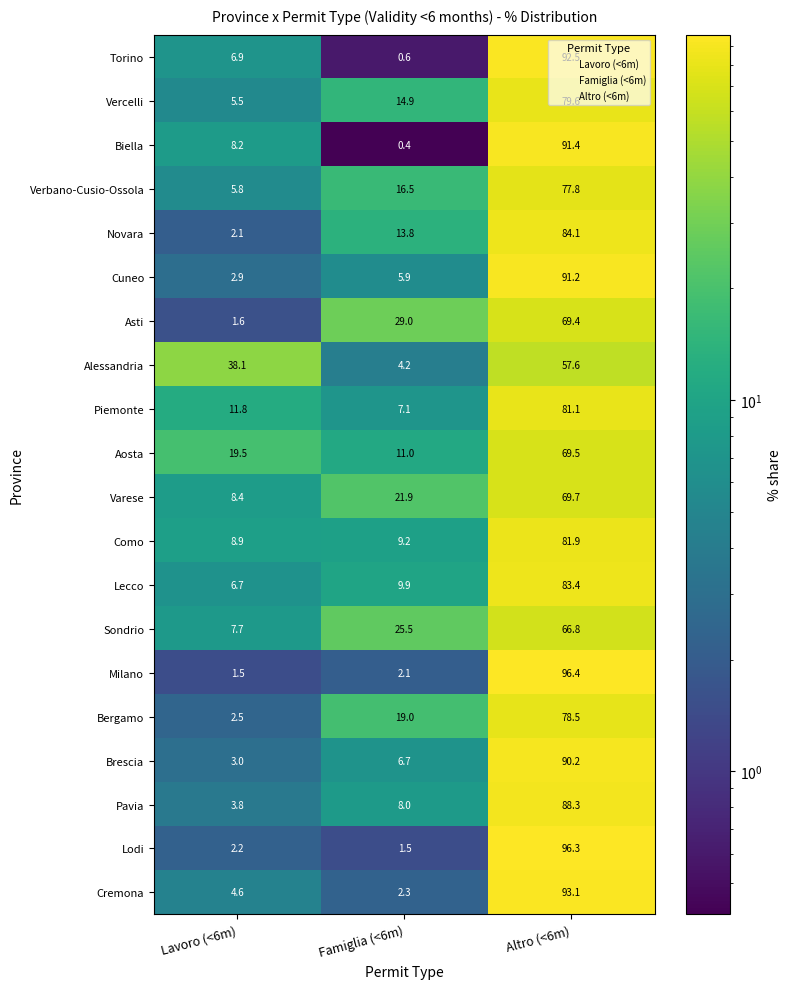

What is the smallest value displayed?

0.4